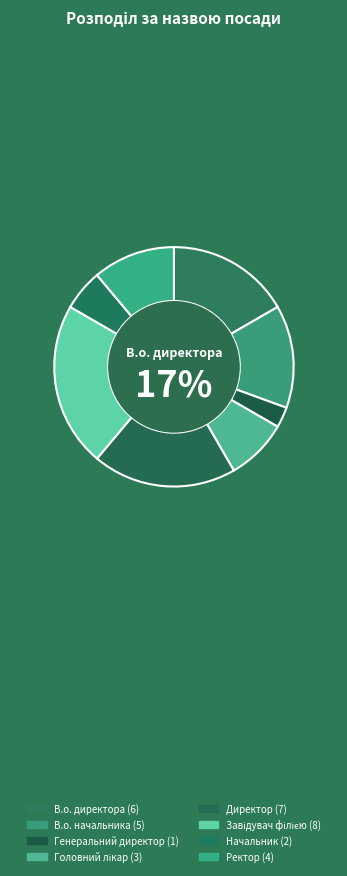

To the nearest percent, what portion does Головний лікар represent?

8%